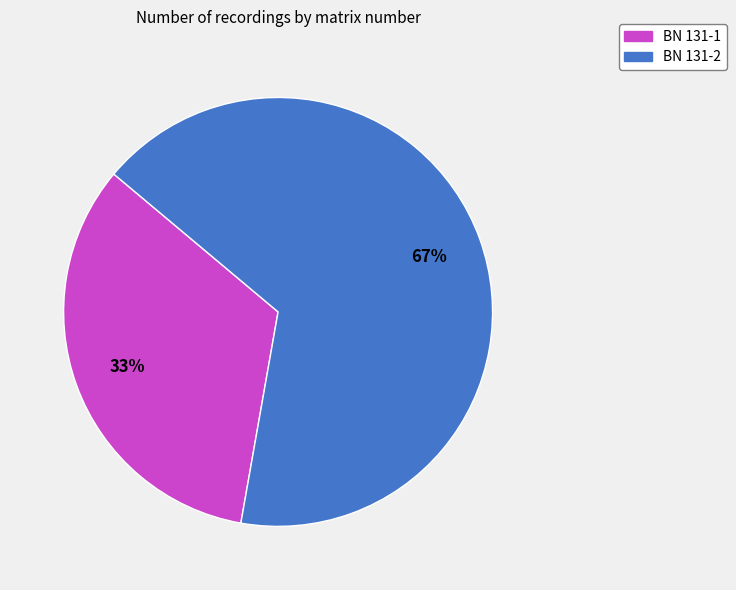

Which slice is the smallest?

BN 131-1